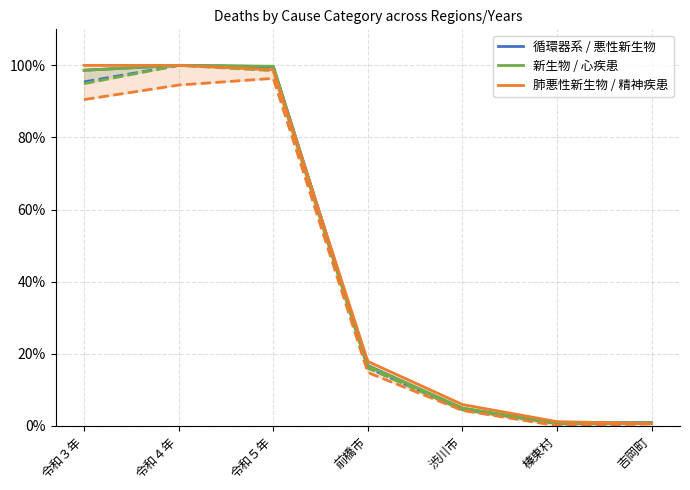

What is the label of the 6th point from the right?

令和４年